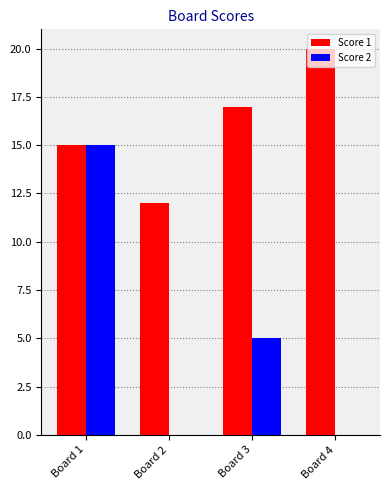

Which series has the largest total across all categories?

Score 1